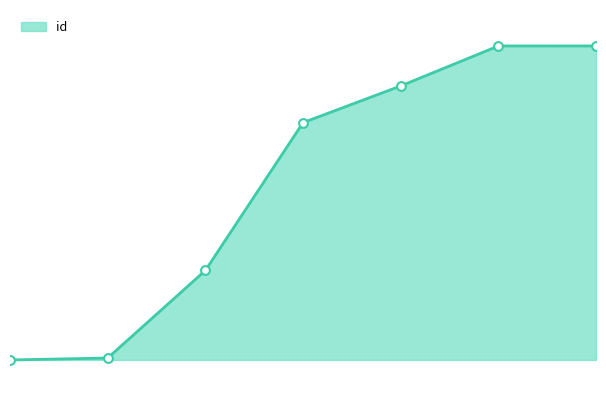

Does the chart have visible grid lines?

No